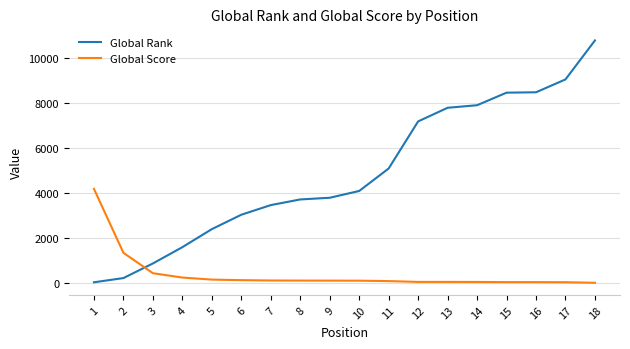

Is the value of Global Score at 17 greater than the value of Global Rank at 11?

No